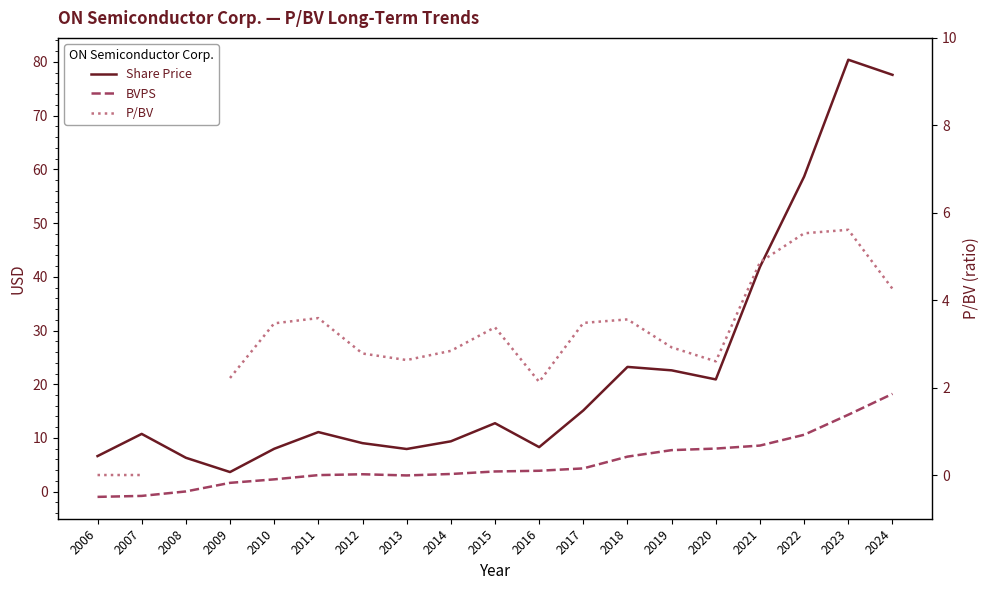

What is the value of the P/BV point at the 11th from the left?

2.1